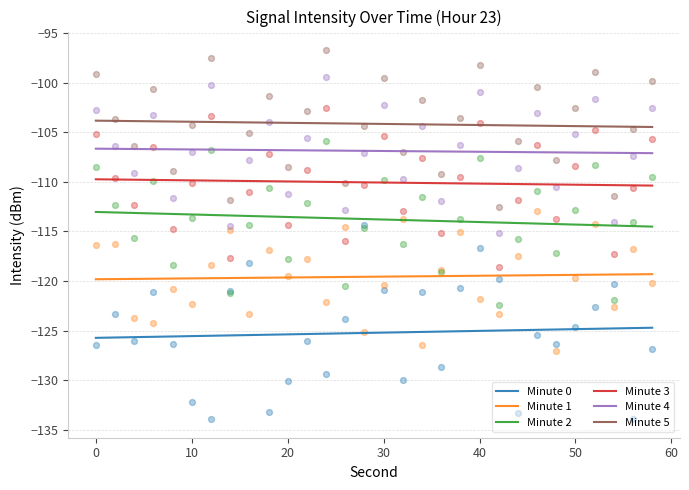

What is the total value across all series at 28?

-676.0